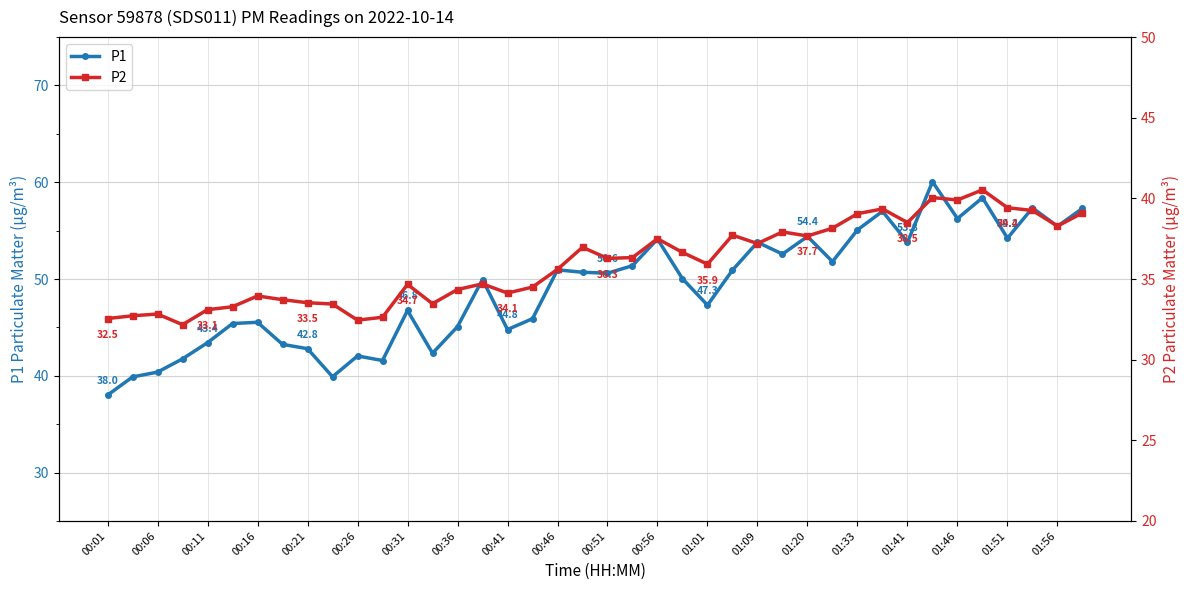

The P1 series shows 53.8 at 01:41. True or false?

True